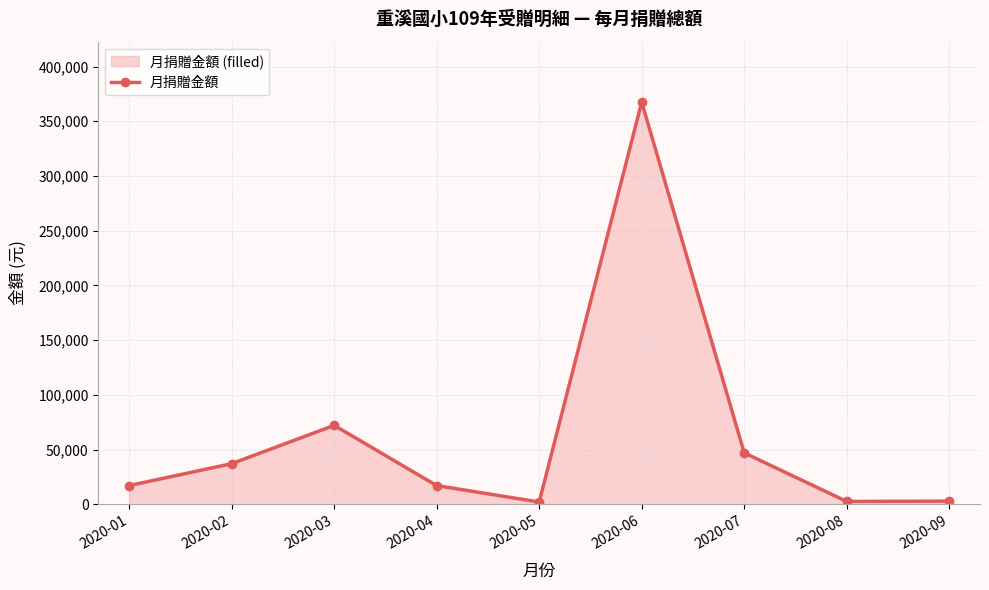

At which label is the value closest to 184878?

2020-03